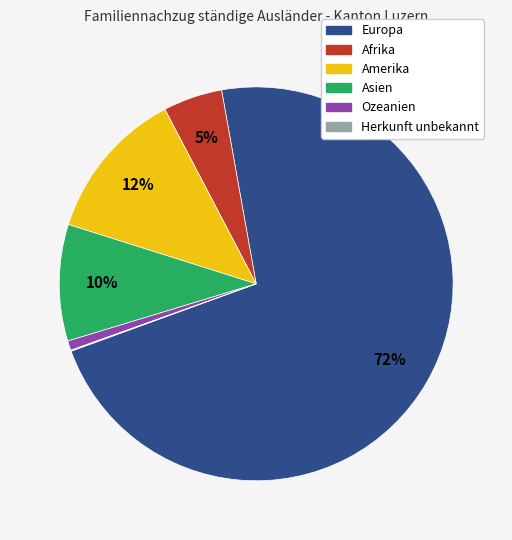

True or false: Asien accounts for 10% of the total.

True